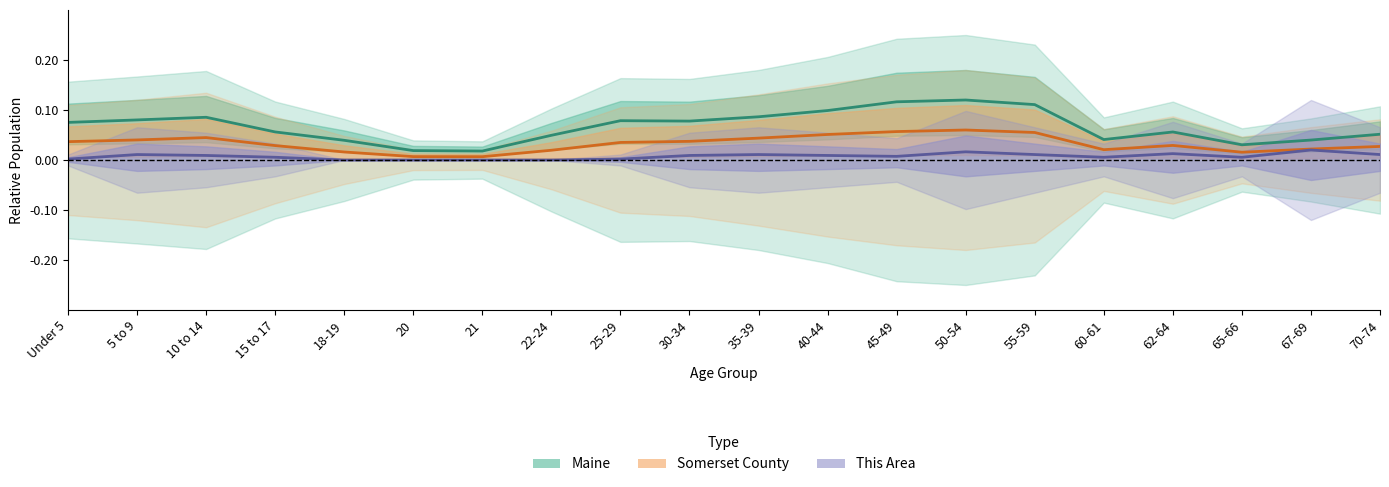

The This Area series shows 0.0 at 45-49. True or false?

False